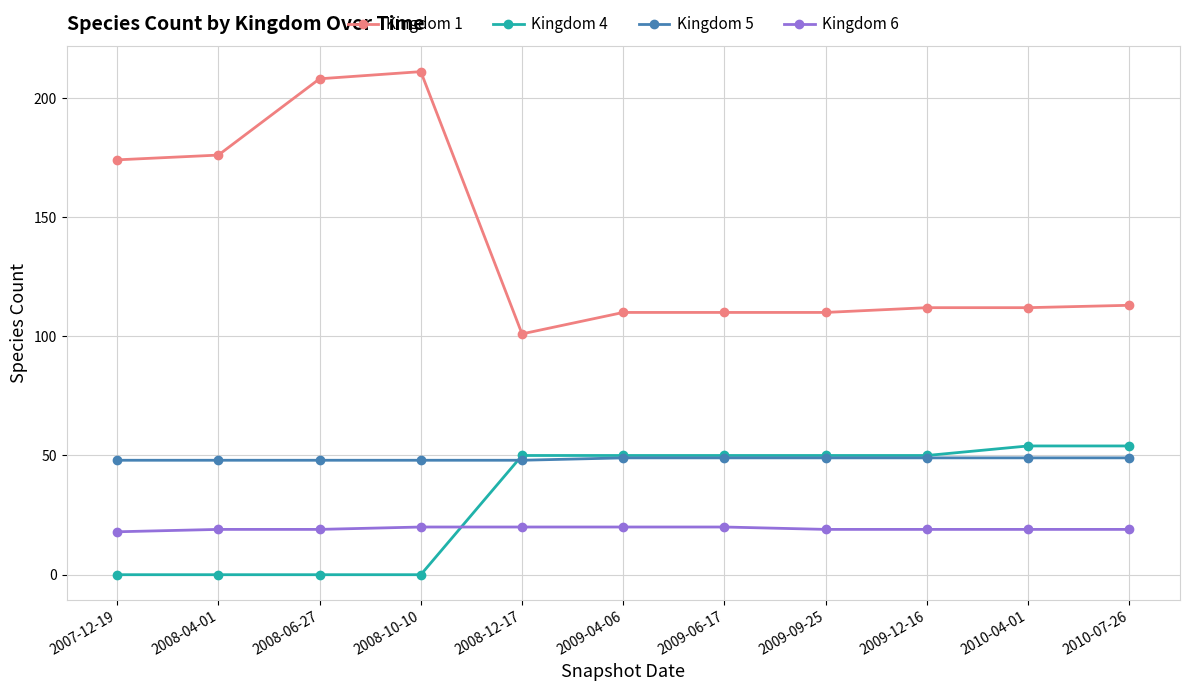

What is the difference between the highest and lowest values at 2009-09-25?

91